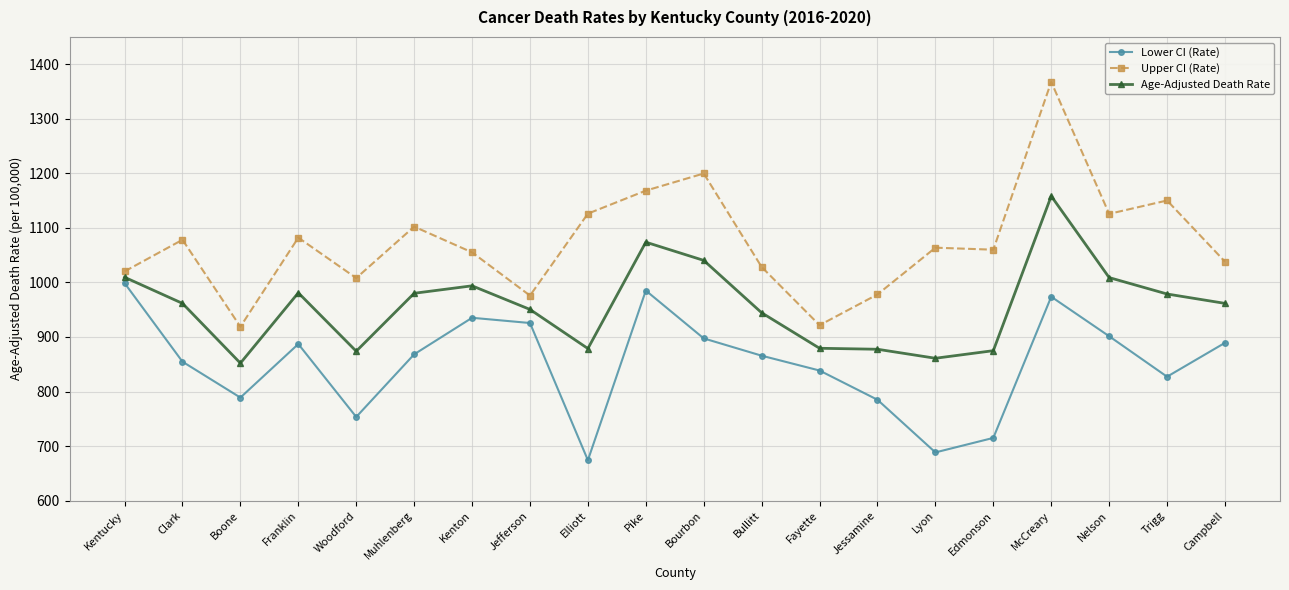

The Upper CI (Rate) series shows 247.6 at Campbell. True or false?

False